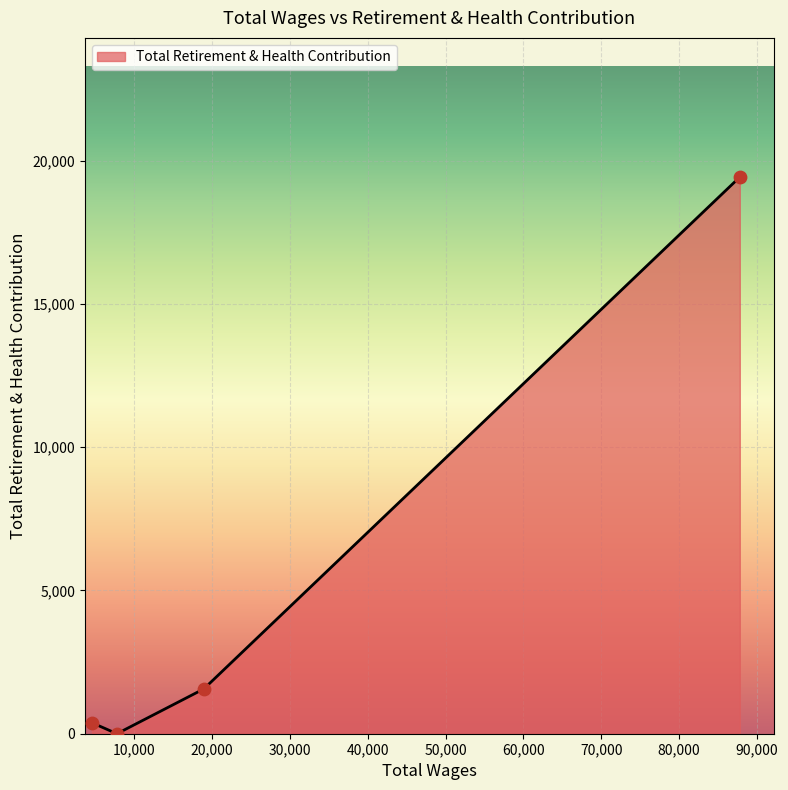

What is the difference between the maximum and minimum values?

19433